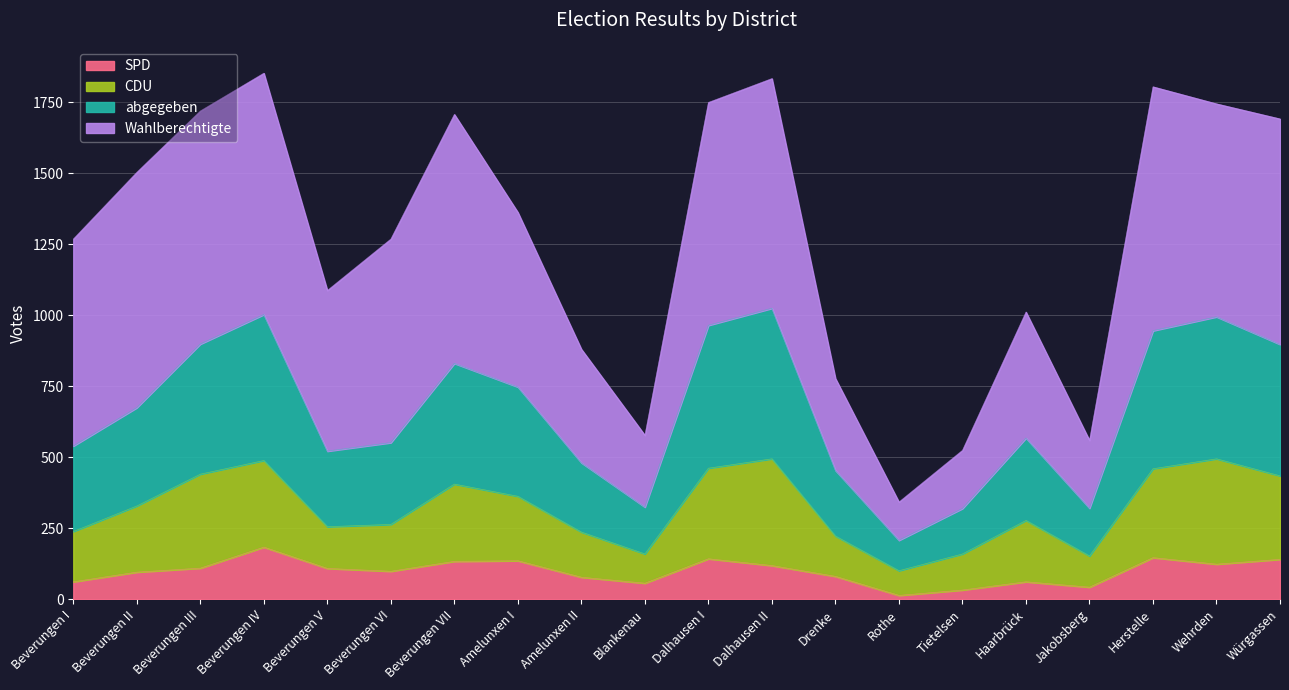

How many data points in SPD are above 109?

9